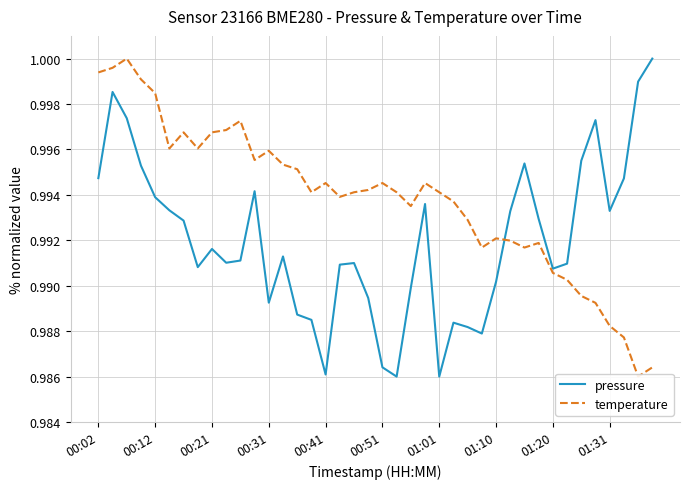

Which category has the highest value across all series?

39